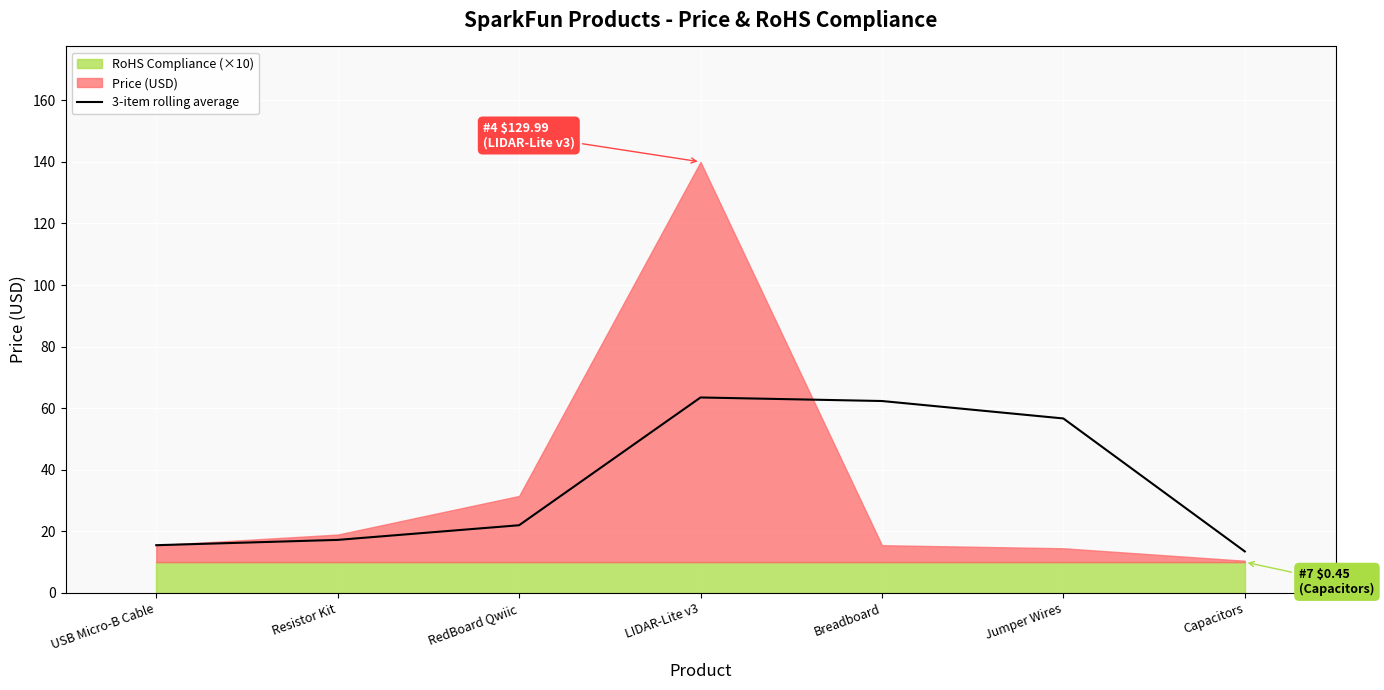

What is the label of the 4th point from the left?

LIDAR-Lite v3